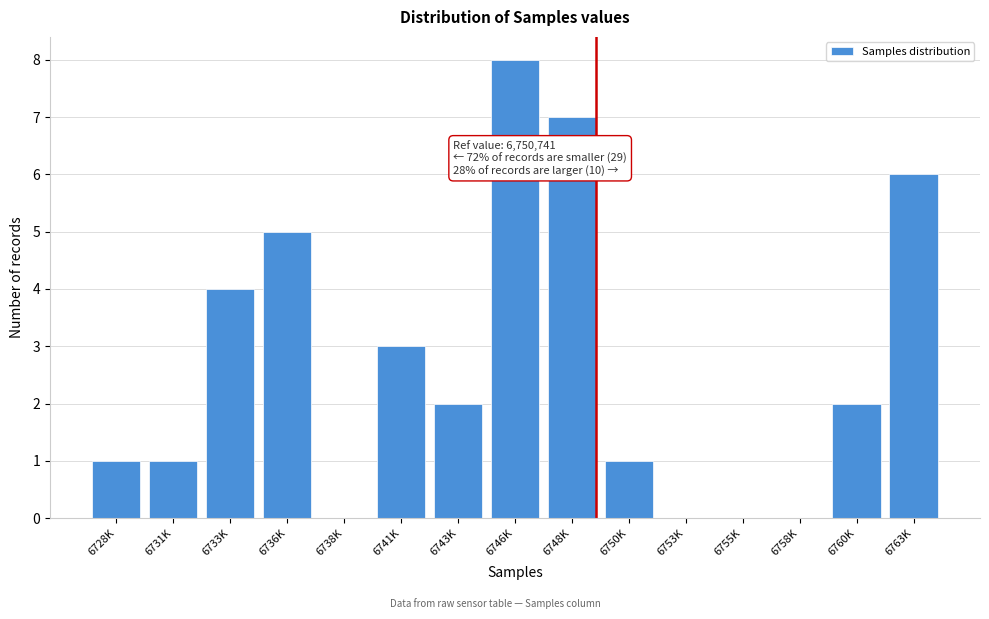

Reading left to right, list all the values displayed in this chart.

6728K=1	6731K=1	6733K=4	6736K=5	6738K=0	6741K=3	6743K=2	6746K=8	6748K=7	6750K=1	6753K=0	6755K=0	6758K=0	6760K=2	6763K=6